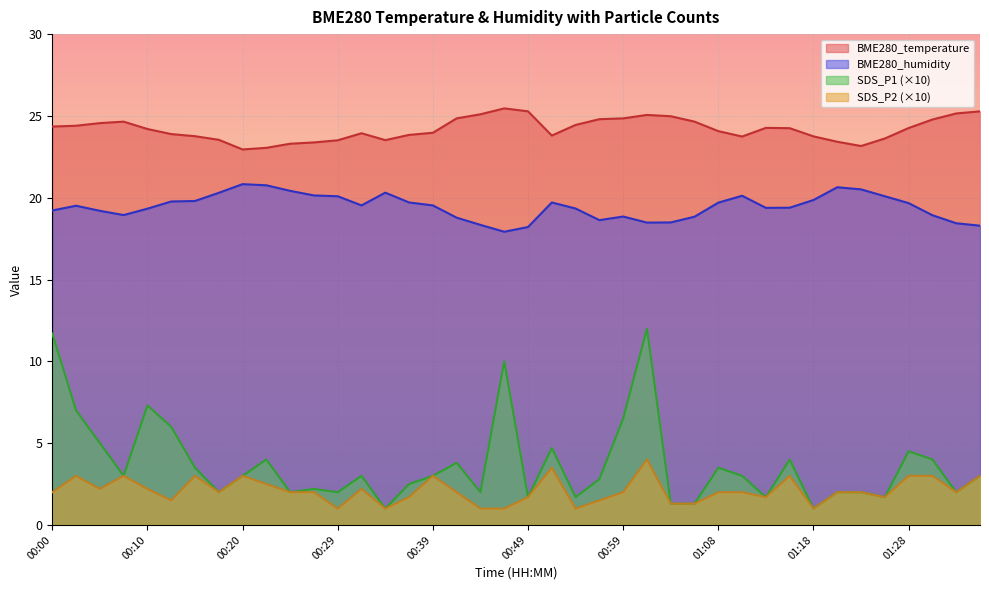

Which series has the largest total across all categories?

BME280_temperature